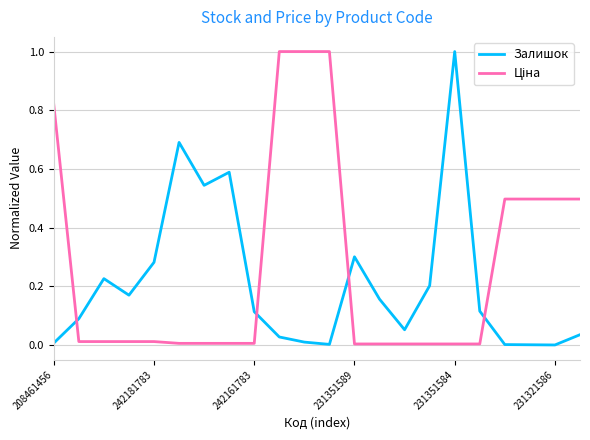

What is the maximum value for Залишок?

1.0